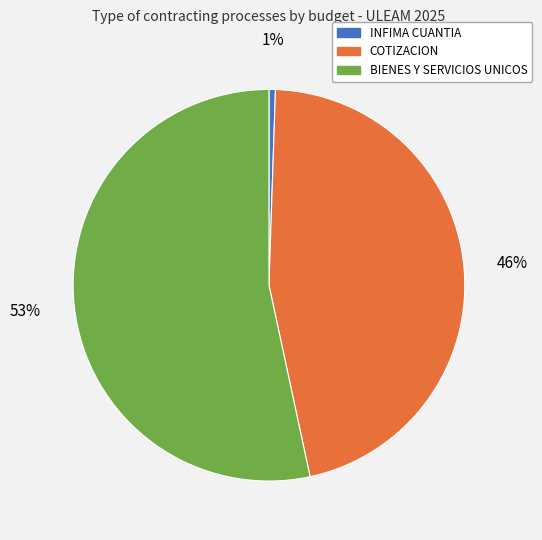

To the nearest percent, what is the average slice percentage?

33%